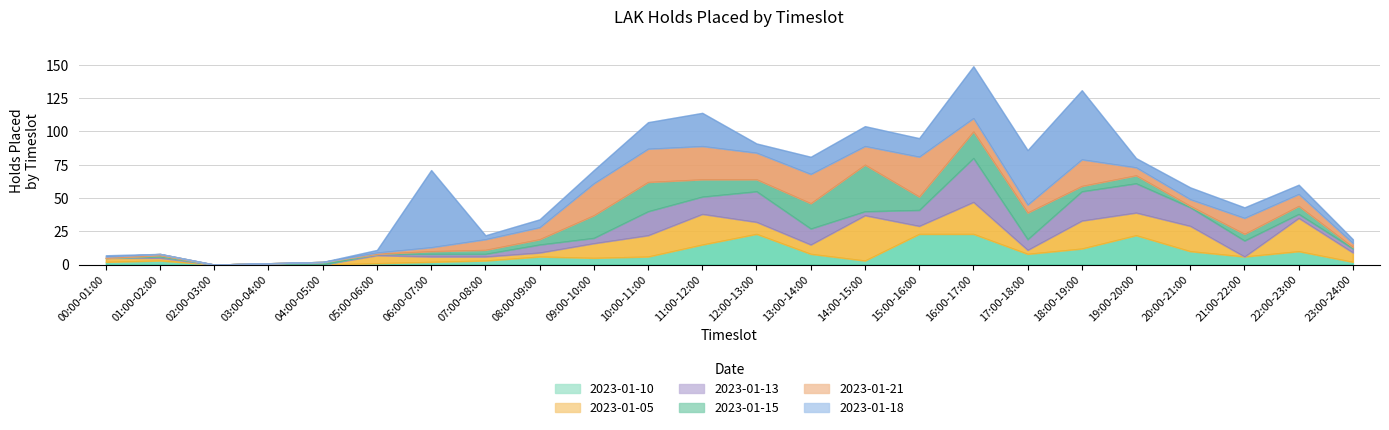

At which category does 2023-01-05 reach its first local peak?

03:00-04:00